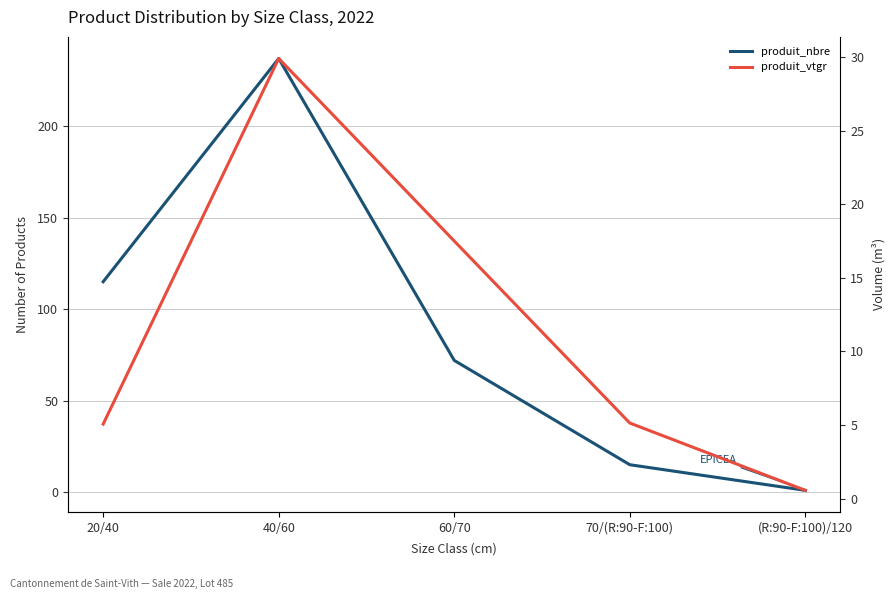

Rank the series by their average value, from lowest to highest.

produit_vtgr, produit_nbre